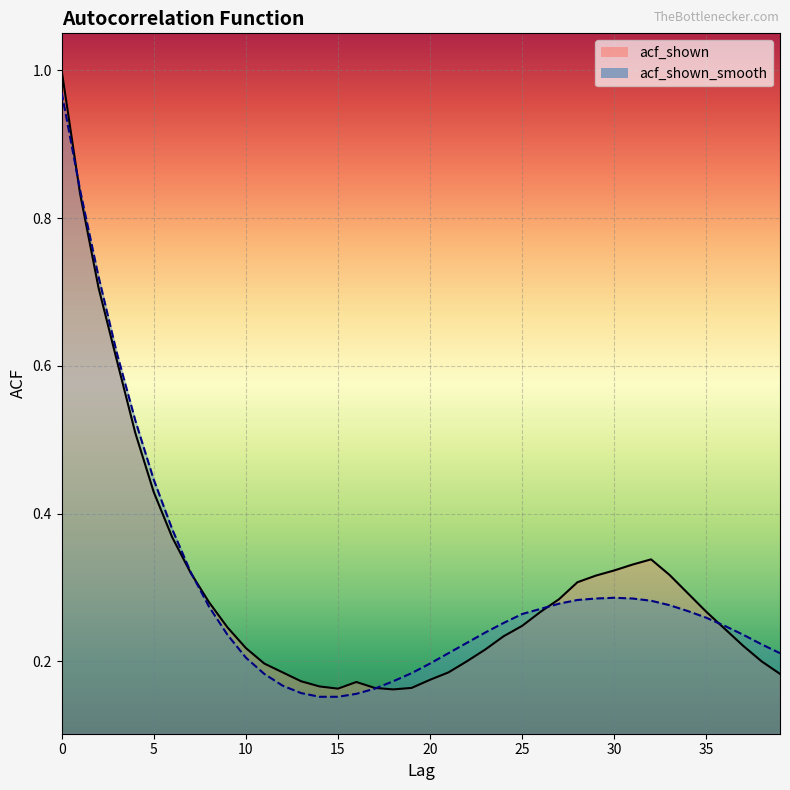

Rank the series by their average value, from highest to lowest.

acf_shown, acf_shown_smooth